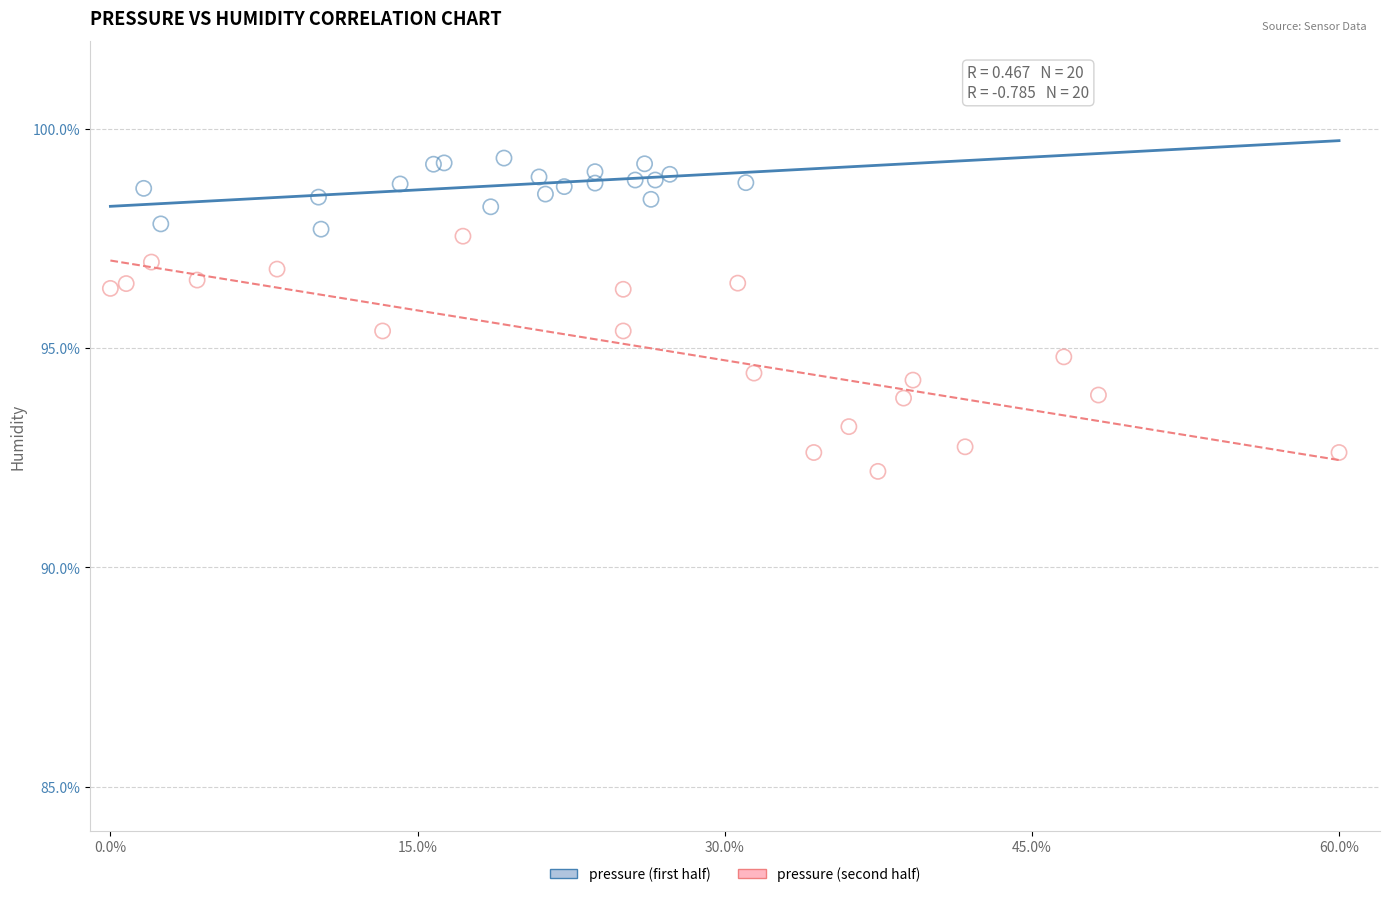

Which series has the widest spread of Y values?

pressure (second half)